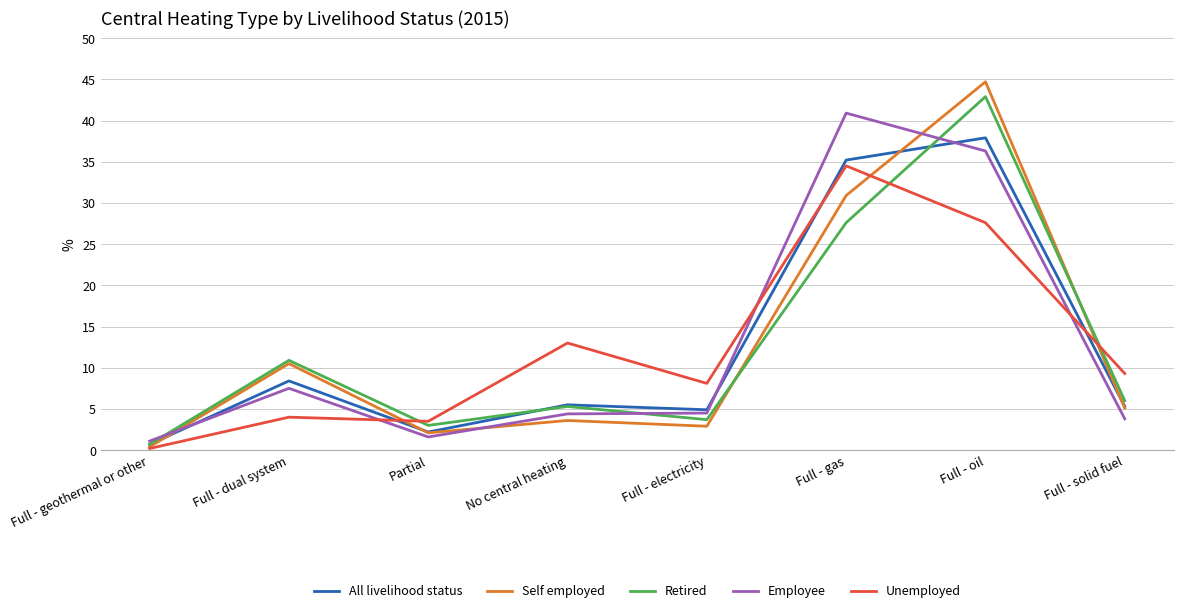

What is the lowest value of the All livelihood status series?

0.7